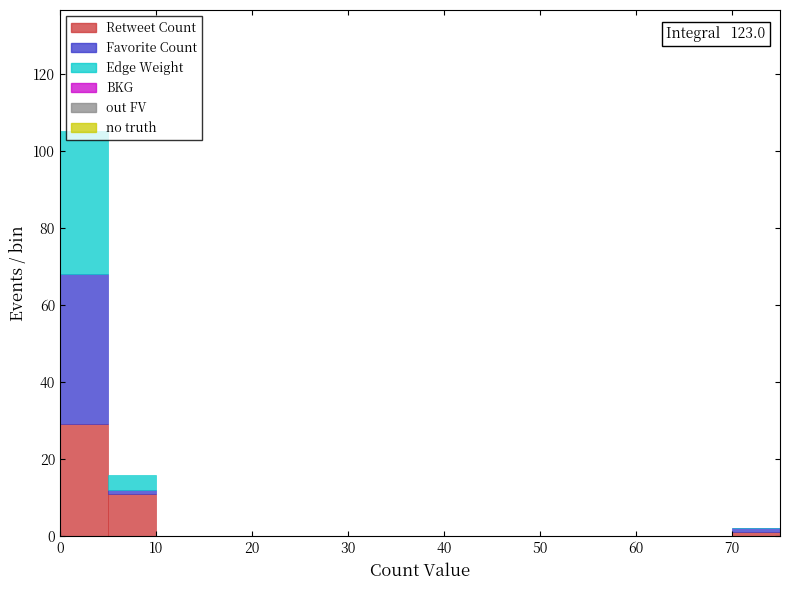

Which range on the x-axis has the tallest stacked bar (by total height)?

0 to 5